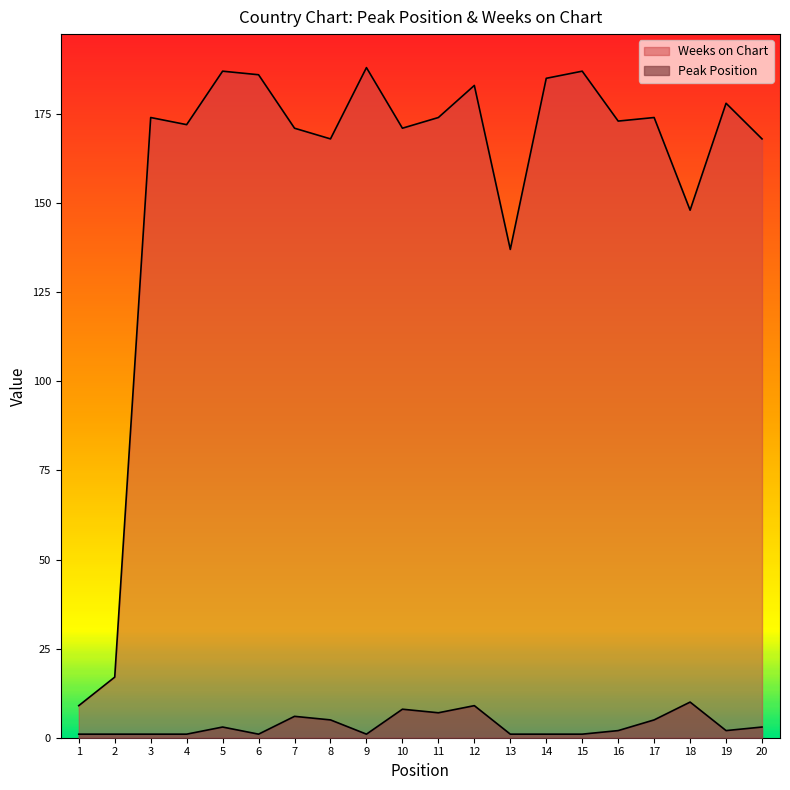

What is the value of the Peak Position point at the 10th from the left?

8